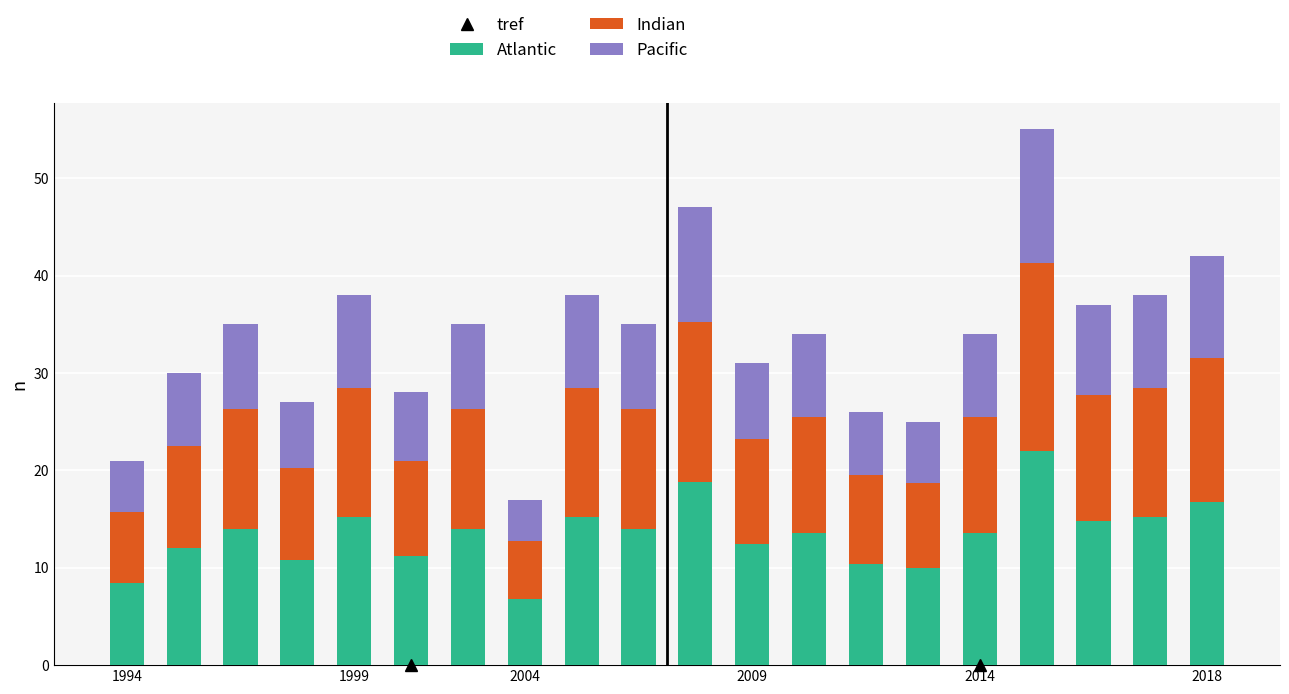

What is the minimum value for Atlantic?

6.8